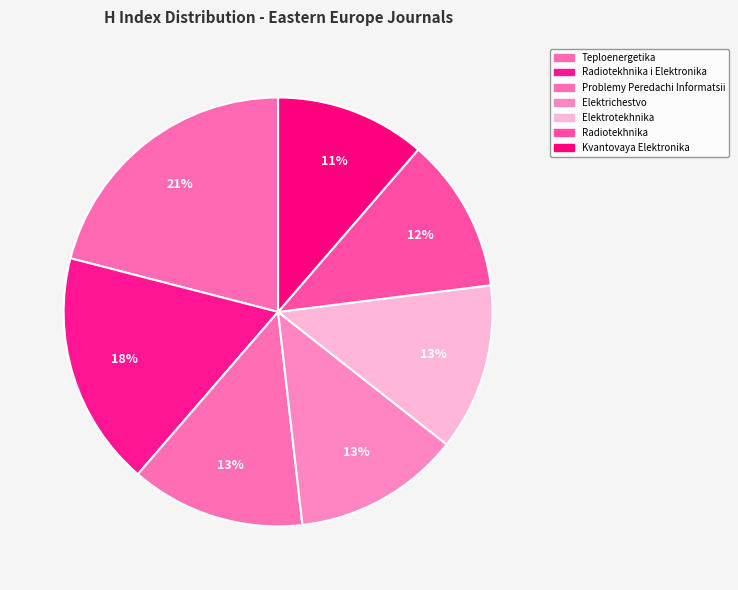

How many segments does this pie chart have?

7